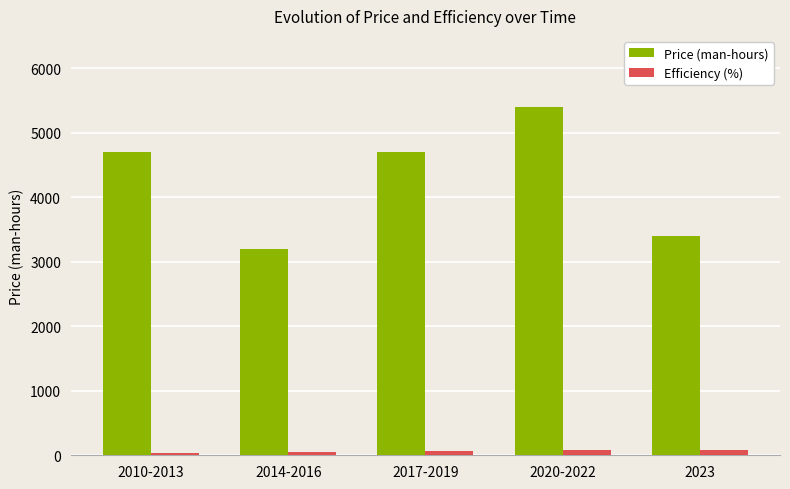

At how many categories does at least one series exceed 285?

5